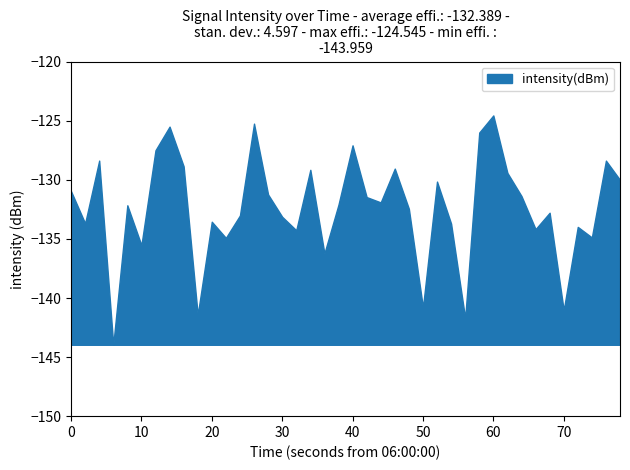

How many points are lower than both their immediate neighbors (excluding endpoints)?

13